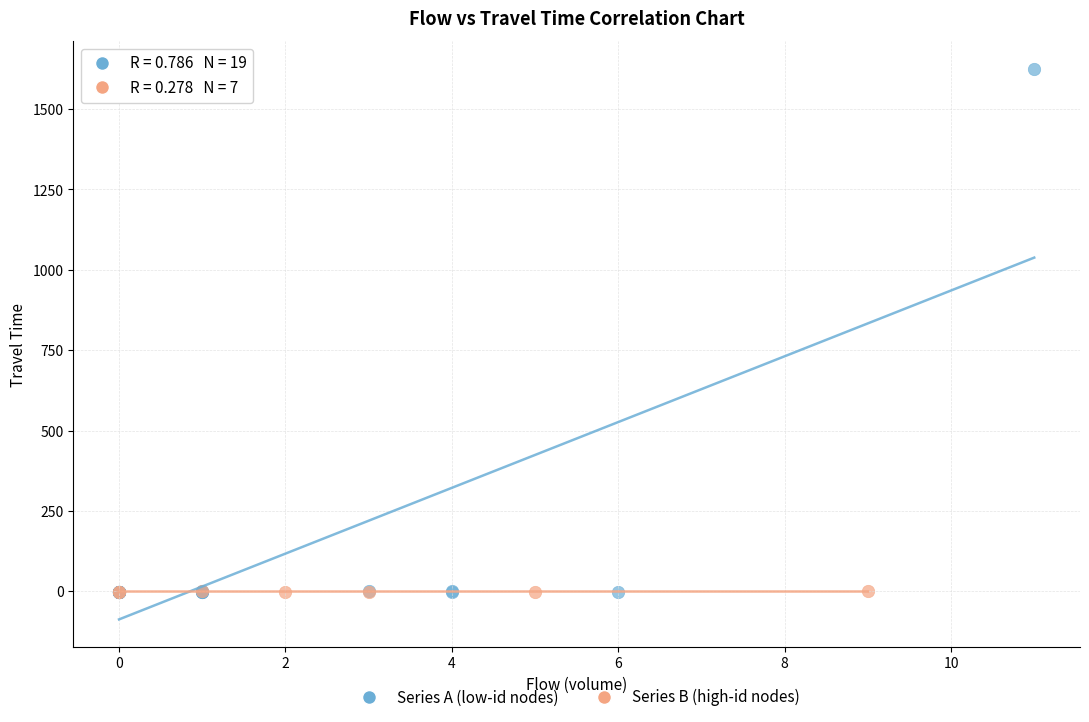

Which series contains the highest Y value?

Series A (low-id nodes)